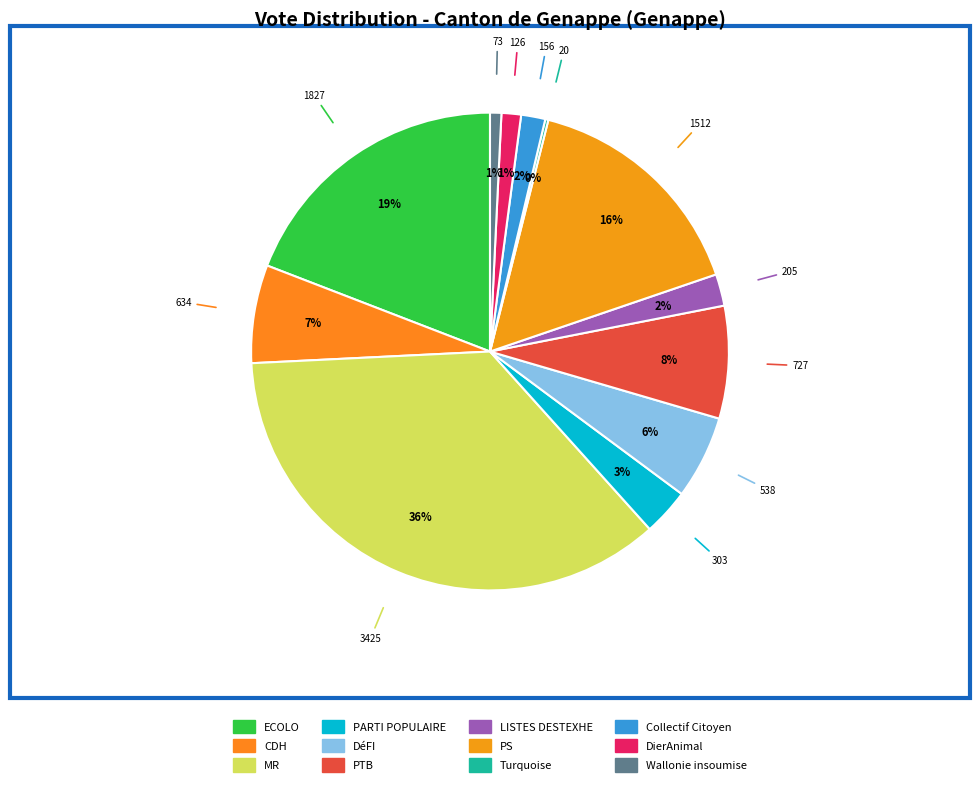

Does LISTES DESTEXHE account for over 50% of the chart?

No